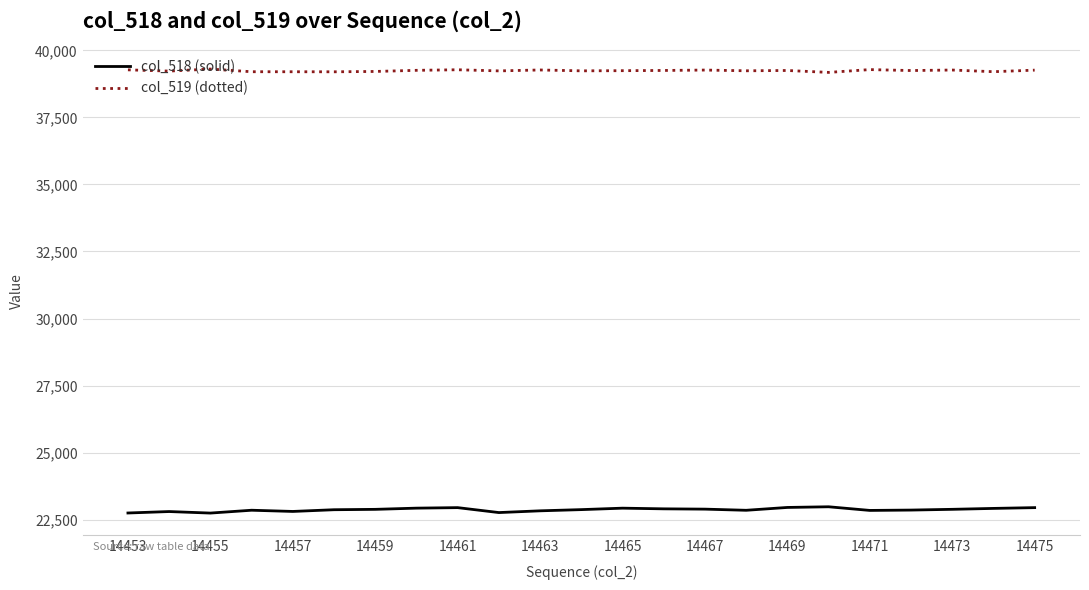

List the series in order of their peak value, highest first.

col_519 (dotted), col_518 (solid)